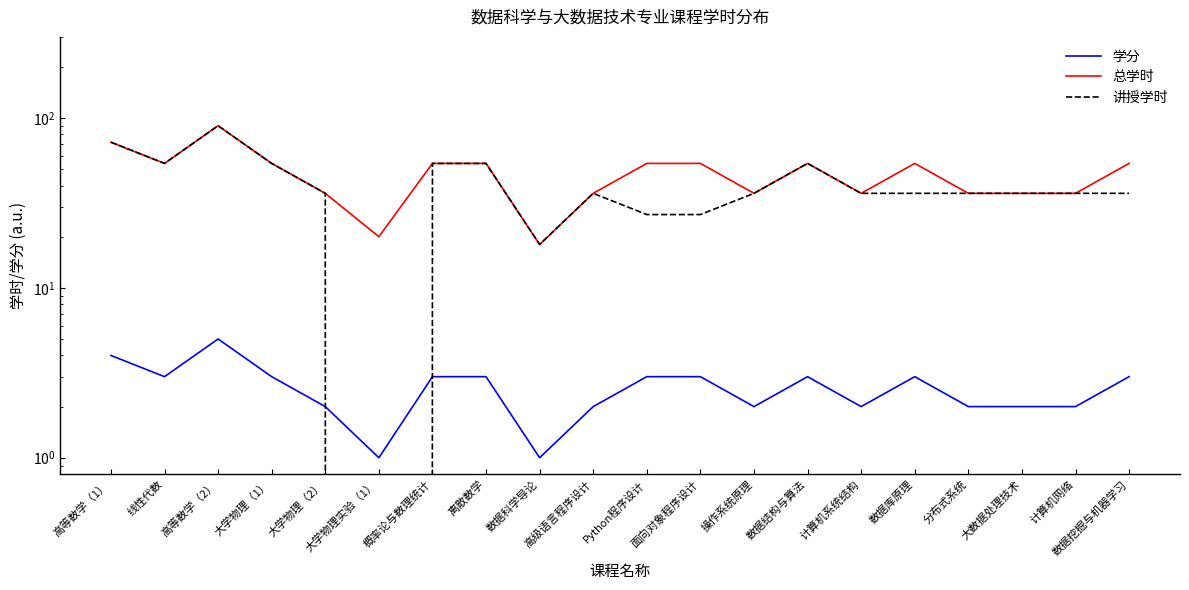

The value of 总学时 at 大学物理（1） is 54. True or false?

True